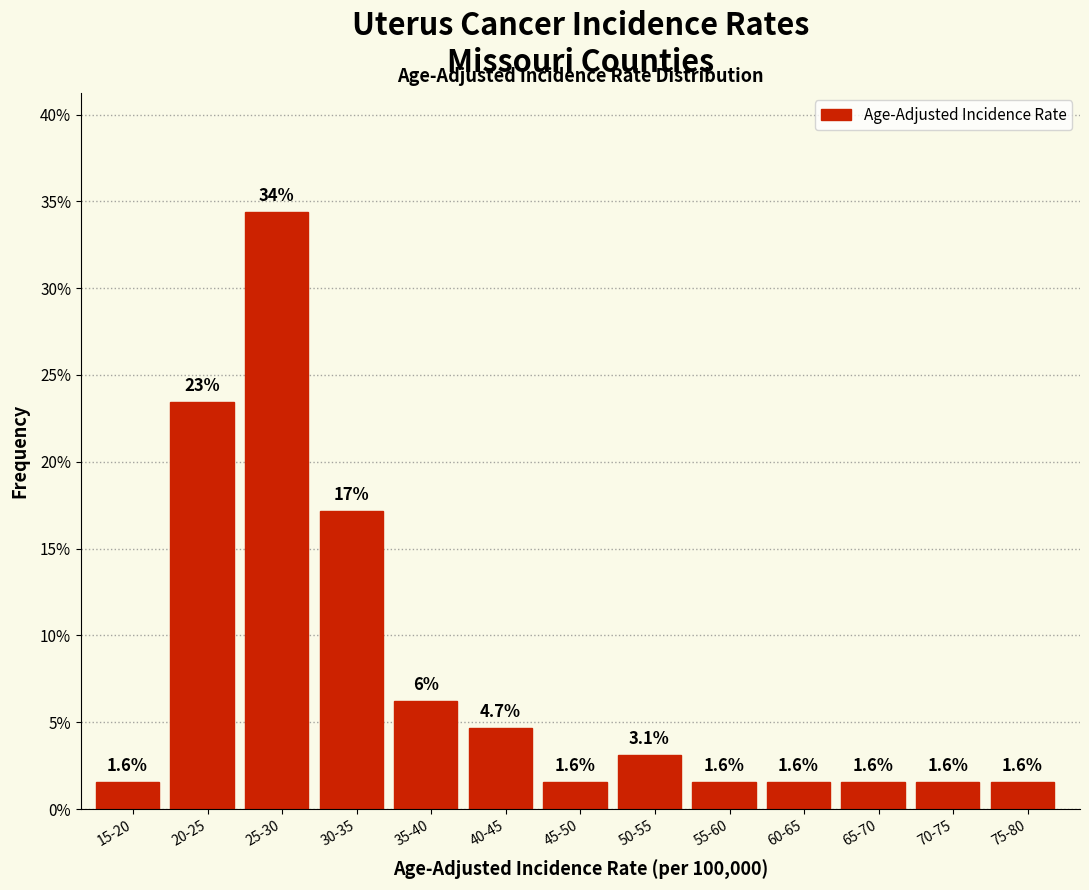

What is the label of the 9th bar from the left?

55-60